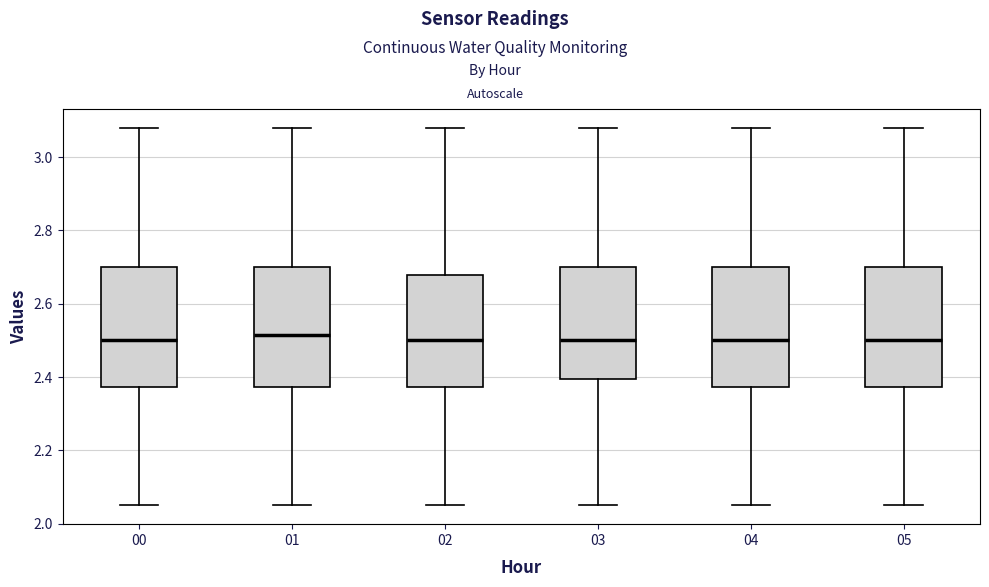

Where does the median line of the box at x = 02 sit on the y-axis? The values are not printed on the chart, so give them approximately, as read against the axis.

2.50